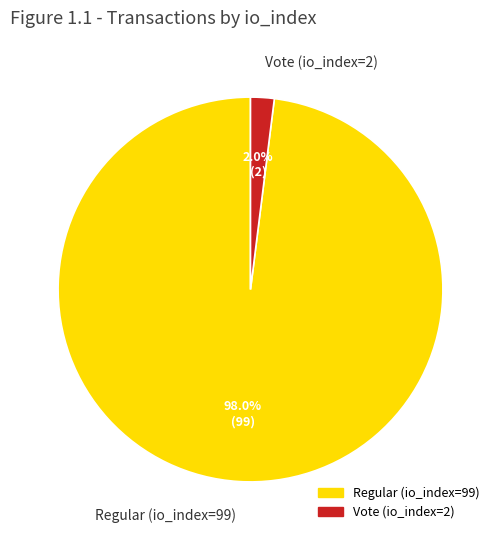

Which category has the smallest portion of the pie?

Vote (io_index=2)